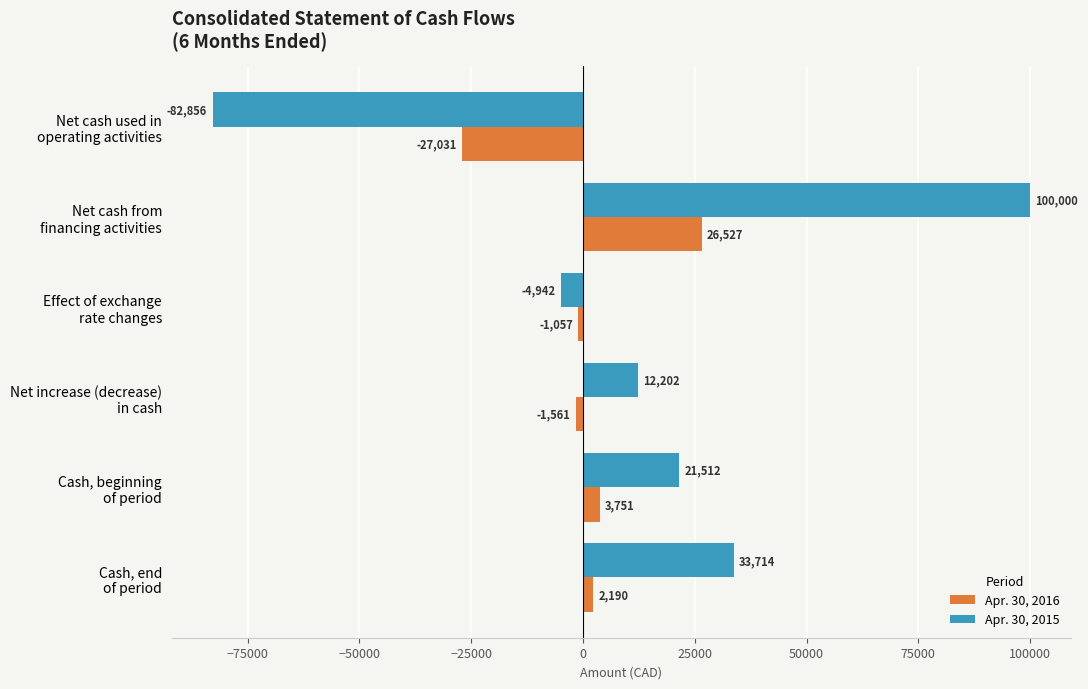

Rank the series by their maximum value, from highest to lowest.

Apr. 30, 2015, Apr. 30, 2016